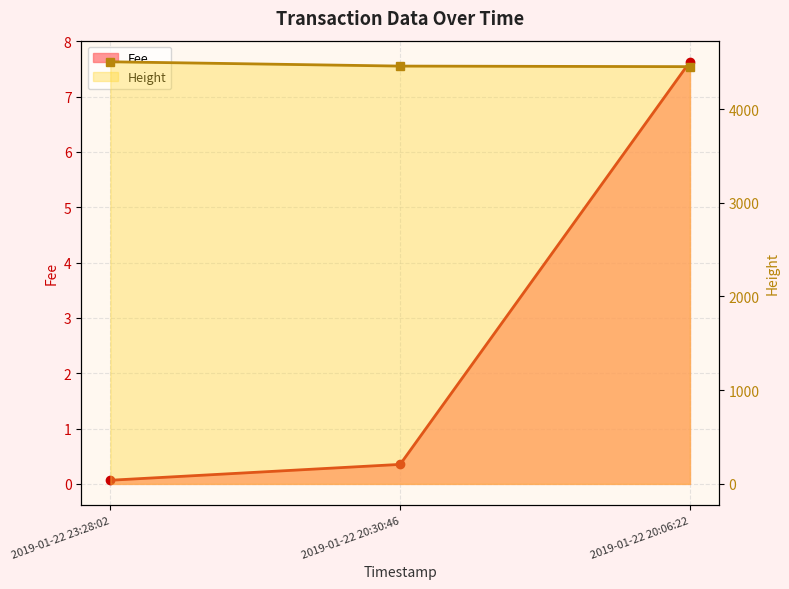

Reading left to right, list all the values displayed in this chart.

Fee: 2019-01-22 23:28:02=0.1	2019-01-22 20:30:46=0.4	2019-01-22 20:06:22=7.6
Height: 2019-01-22 23:28:02=4505.0	2019-01-22 20:30:46=4459.0	2019-01-22 20:06:22=4453.0